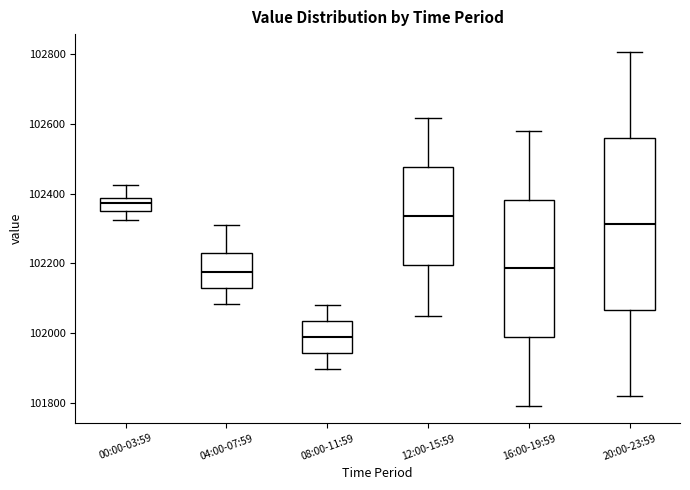

Reading left to right, read every box against the y-axis: the position of its median line, the range the box covers, and the ends of its whiskers. The values are not printed on the chart, so give them approximately, as read against the axis.

00:00-03:59: median 102380 (inside the box), box 102360 to 102380, whiskers 102320 to 102420
04:00-07:59: median 102180, box 102140 to 102220, whiskers 102080 to 102320
08:00-11:59: median 101980, box 101940 to 102040, whiskers 101900 to 102080
12:00-15:59: median 102340, box 102200 to 102480, whiskers 102060 to 102620
16:00-19:59: median 102180, box 101980 to 102380, whiskers 101800 to 102580
20:00-23:59: median 102320, box 102060 to 102560, whiskers 101820 to 102800